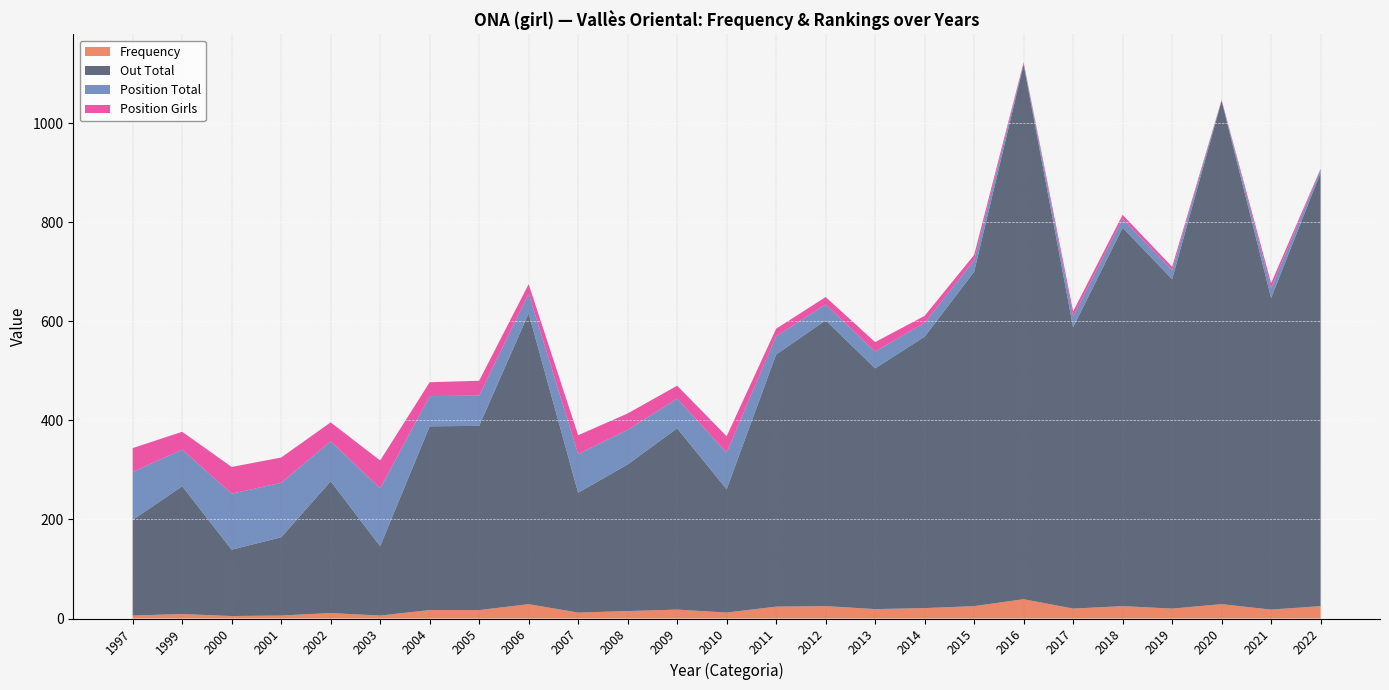

Reading left to right, extract all data points from this chart.

Frequency: 1997=6	1999=9	2000=5	2001=6	2002=11	2003=6	2004=17	2005=17	2006=29	2007=12	2008=15	2009=18	2010=12	2011=24	2012=25	2013=19	2014=21	2015=25	2016=39	2017=20	2018=25	2019=20	2020=29	2021=18	2022=25
Position Total: 1997=97	1999=74	2000=113	2001=110	2002=81	2003=117	2004=61	2005=61	2006=40	2007=78	2008=70	2009=60	2010=74	2011=37	2012=32	2013=34	2014=28	2015=23	2016=3	2017=22	2018=18	2019=18	2020=1	2021=20	2022=6
Position Girls: 1997=48	1999=36	2000=54	2001=51	2002=38	2003=56	2004=28	2005=30	2006=19	2007=38	2008=33	2009=26	2010=33	2011=15	2012=15	2013=19	2014=14	2015=11	2016=2	2017=10	2018=8	2019=7	2020=1	2021=10	2022=2
Out Total: 1997=193	1999=258	2000=134	2001=158	2002=266	2003=140	2004=371	2005=372	2006=587	2007=242	2008=296	2009=366	2010=249	2011=509	2012=577	2013=486	2014=548	2015=675	2016=1079	2017=568	2018=764	2019=665	2020=1016	2021=629	2022=875